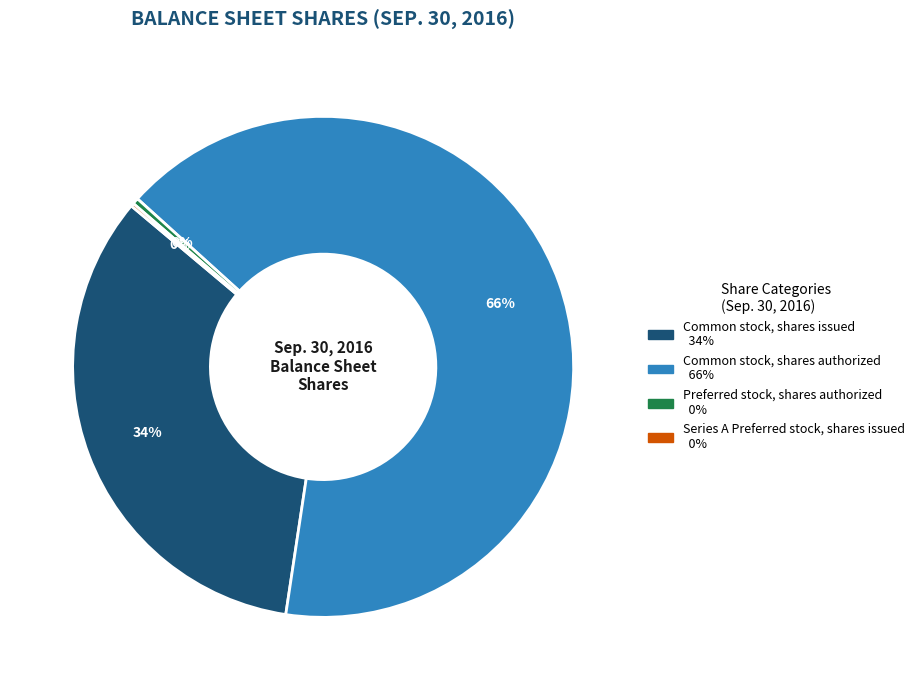

Does any single category account for the majority?

Yes